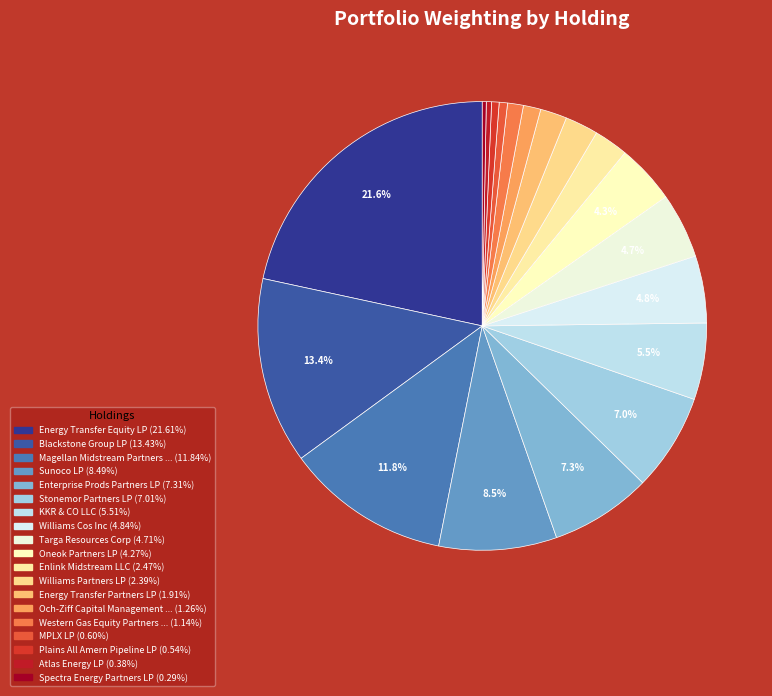

Rank the categories by value from highest to lowest.

Energy Transfer Equity LP, Blackstone Group LP, Magellan Midstream Partners LP, Sunoco LP, Enterprise Prods Partners LP, Stonemor Partners LP, KKR & CO LLC, Williams Cos Inc, Targa Resources Corp, Oneok Partners LP, Enlink Midstream LLC, Williams Partners LP, Energy Transfer Partners LP, Och-Ziff Capital Management GR, Western Gas Equity Partners LP, MPLX LP, Plains All Amern Pipeline LP, Atlas Energy LP, Spectra Energy Partners LP